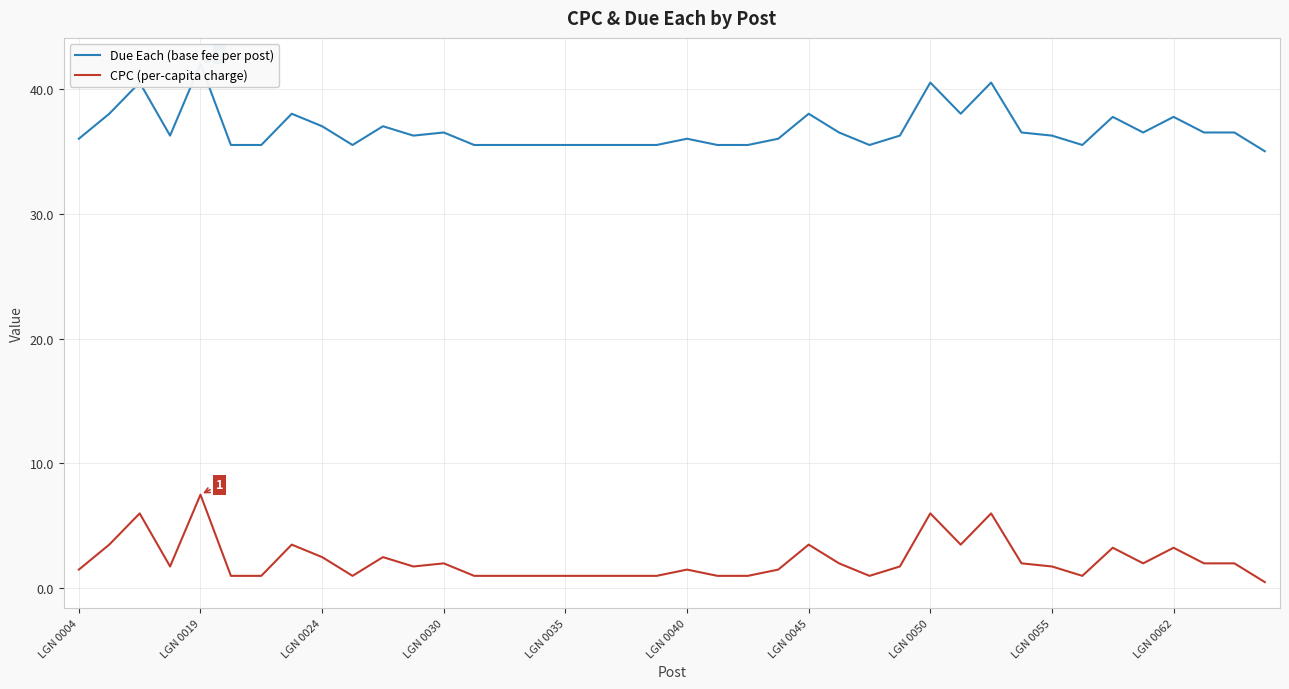

Rank the series at 14 from lowest to highest value.

CPC (per-capita charge), Due Each (base fee per post)